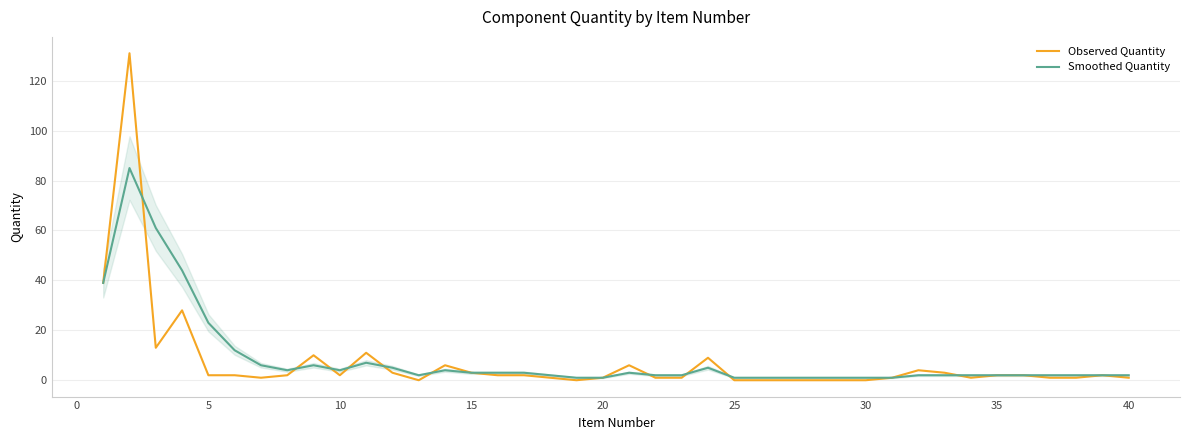

List the series in order of their peak value, lowest first.

Smoothed Quantity, Observed Quantity